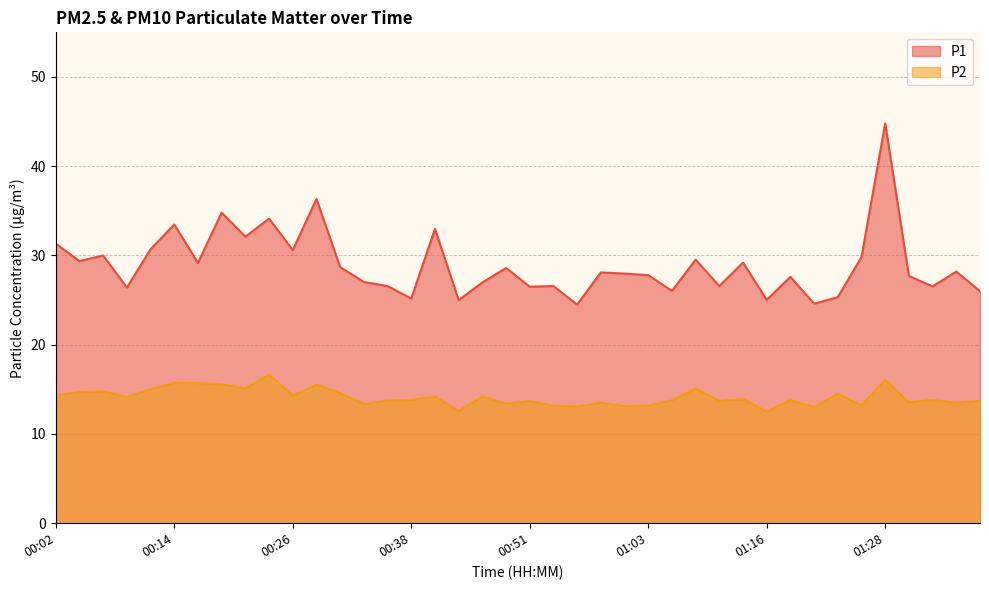

Is it true that P2 equals 13.1 at 01:01?

True